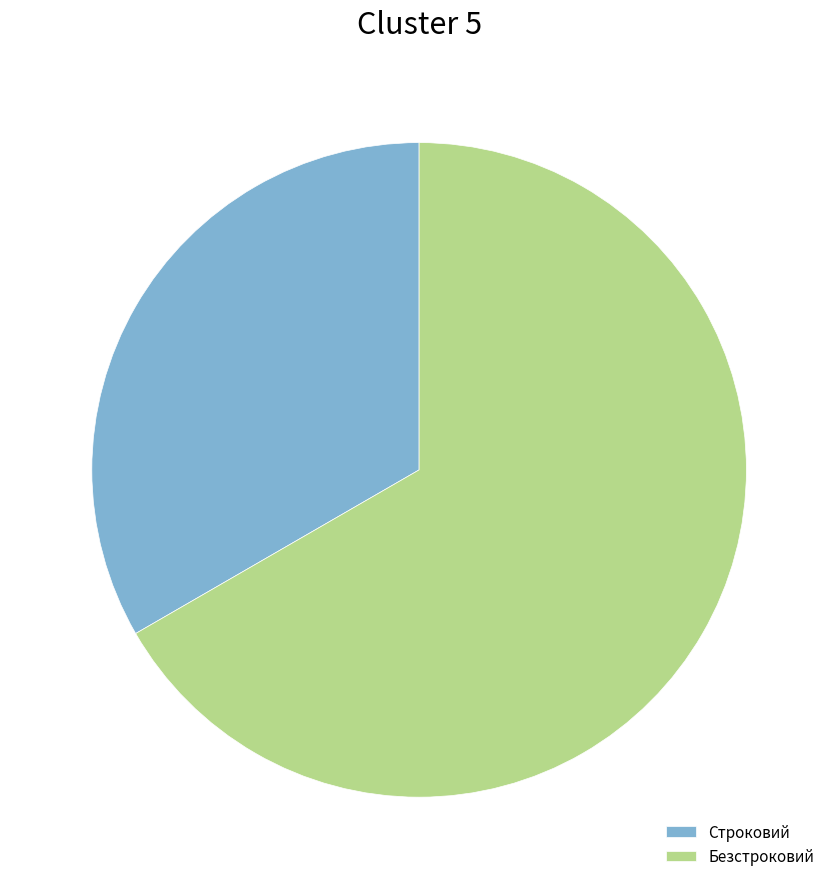

Which category has the biggest portion of the pie?

Безстроковий